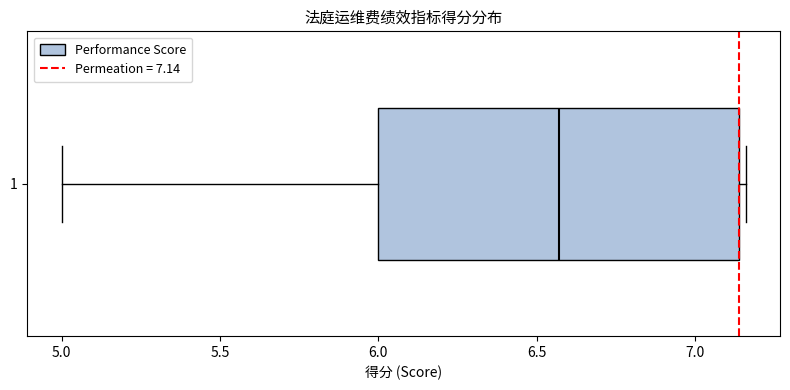

Transcribe this box plot: give where the median line is, the range the box spans, and where the two whiskers end, as read against the x-axis. The values are not printed on the chart, so give them approximately, as read against the axis.

median 6.55, box 6.00 to 7.15, whiskers 5.00 to 7.15 (just right of the box's right edge)